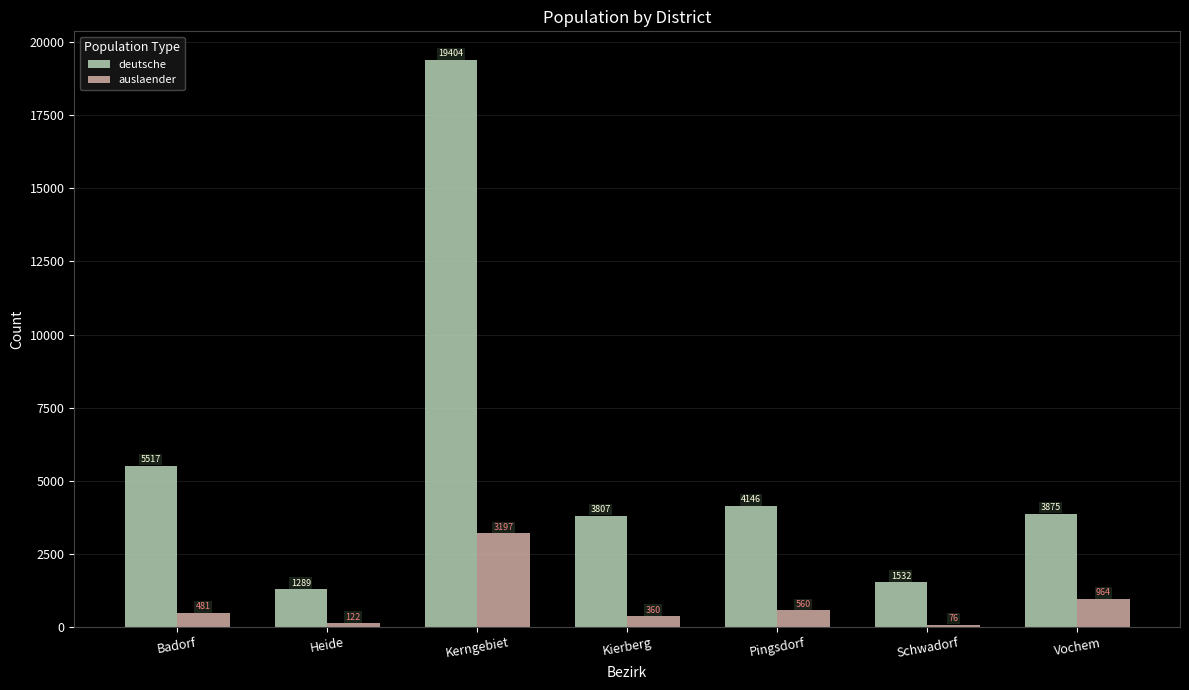

Which category has the lowest value in the auslaender series?

Schwadorf